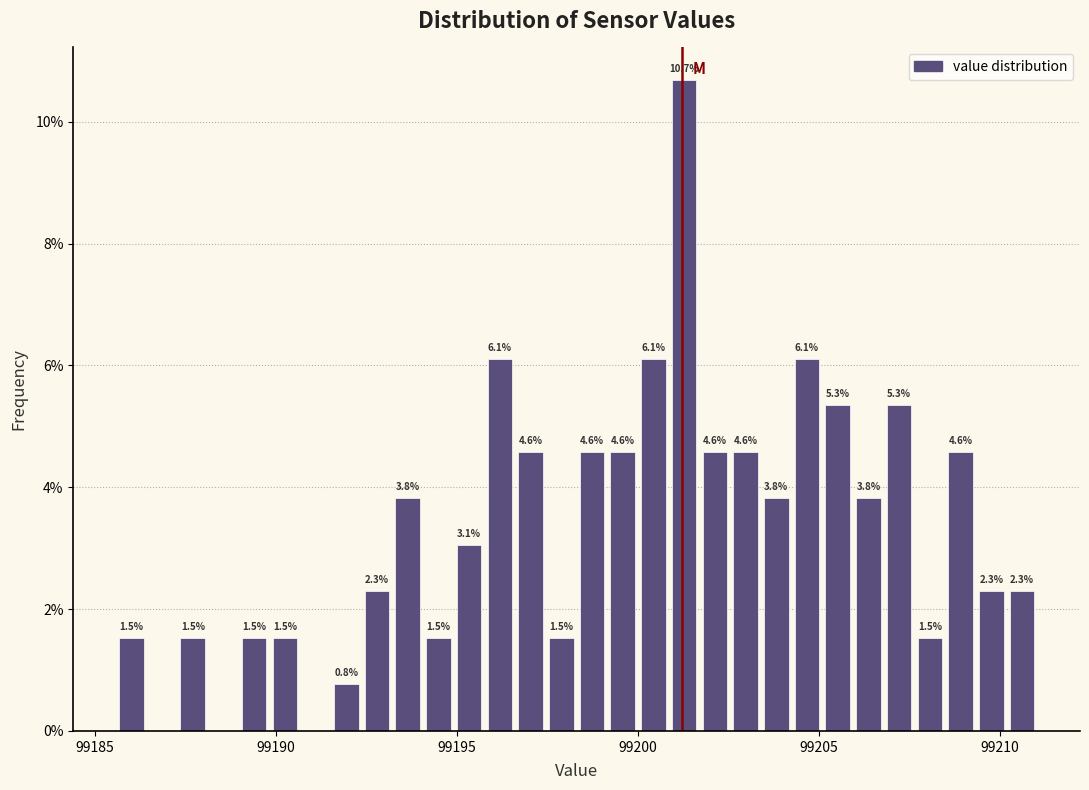

Around what value on the x-axis is the tallest bar? Give the approximate position of its centre, as read against the axis.

99201.5